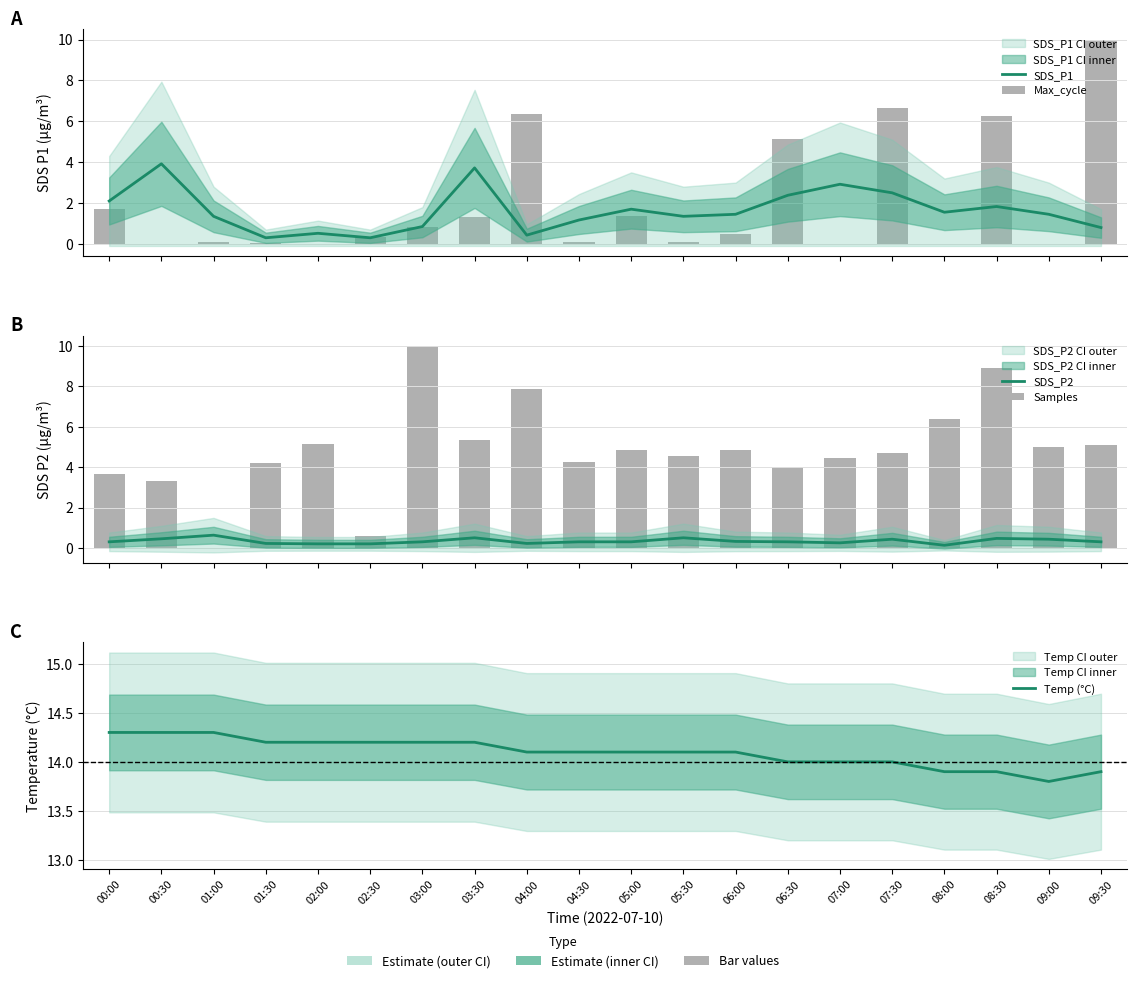

Count the number of categories in the chart.

20